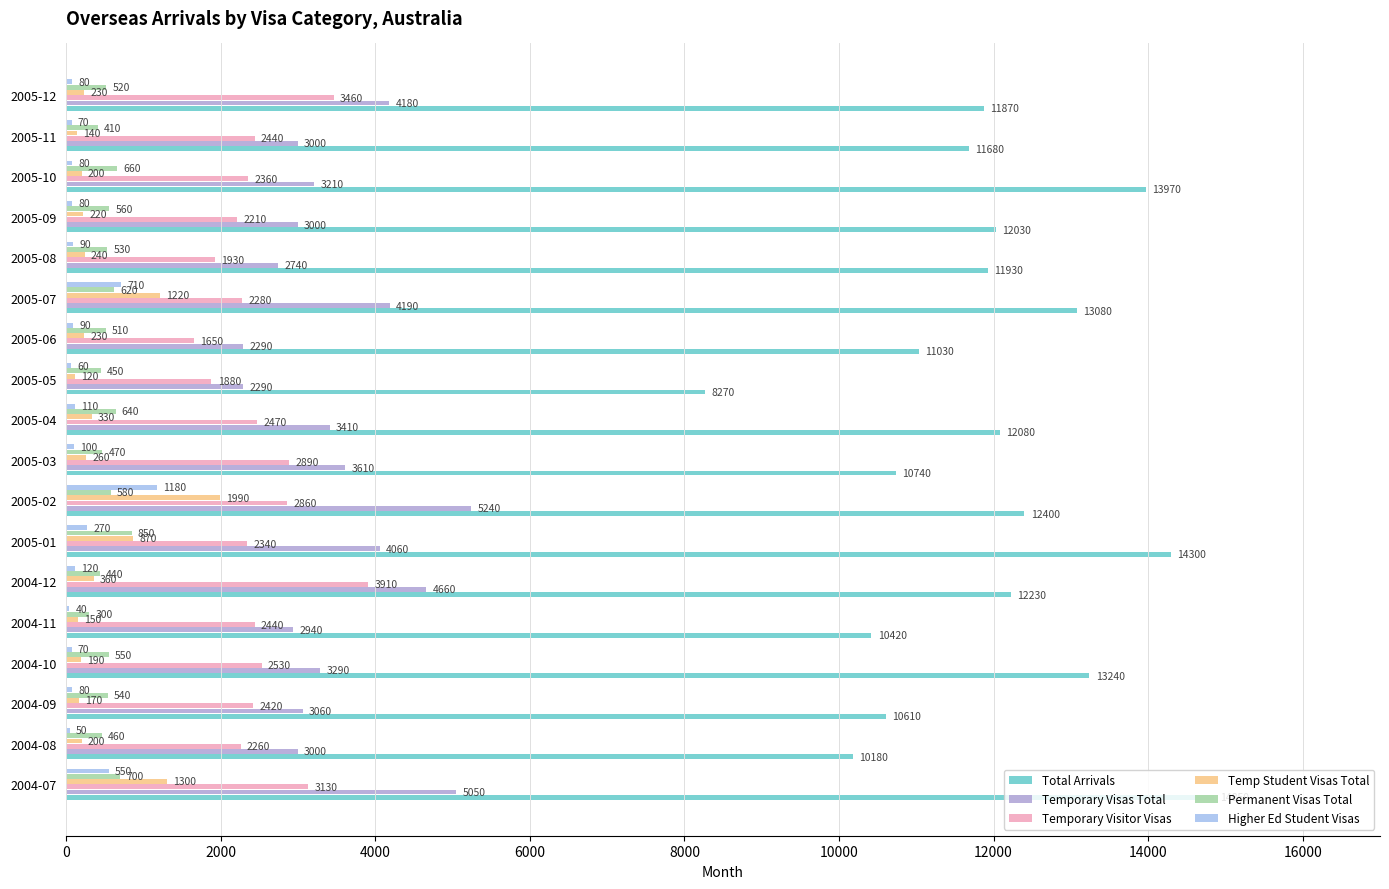

Reading left to right, transcribe all the data shown in this chart.

Total Arrivals: 14850	10180	10610	13240	10420	12230	14300	12400	10740	12080	8270	11030	13080	11930	12030	13970	11680	11870
Temporary Visas Total: 5050	3000	3060	3290	2940	4660	4060	5240	3610	3410	2290	2290	4190	2740	3000	3210	3000	4180
Temporary Visitor Visas: 3130	2260	2420	2530	2440	3910	2340	2860	2890	2470	1880	1650	2280	1930	2210	2360	2440	3460
Temp Student Visas Total: 1300	200	170	190	150	360	870	1990	260	330	120	230	1220	240	220	200	140	230
Permanent Visas Total: 700	460	540	550	300	440	850	580	470	640	450	510	620	530	560	660	410	520
Higher Ed Student Visas: 550	50	80	70	40	120	270	1180	100	110	60	90	710	90	80	80	70	80